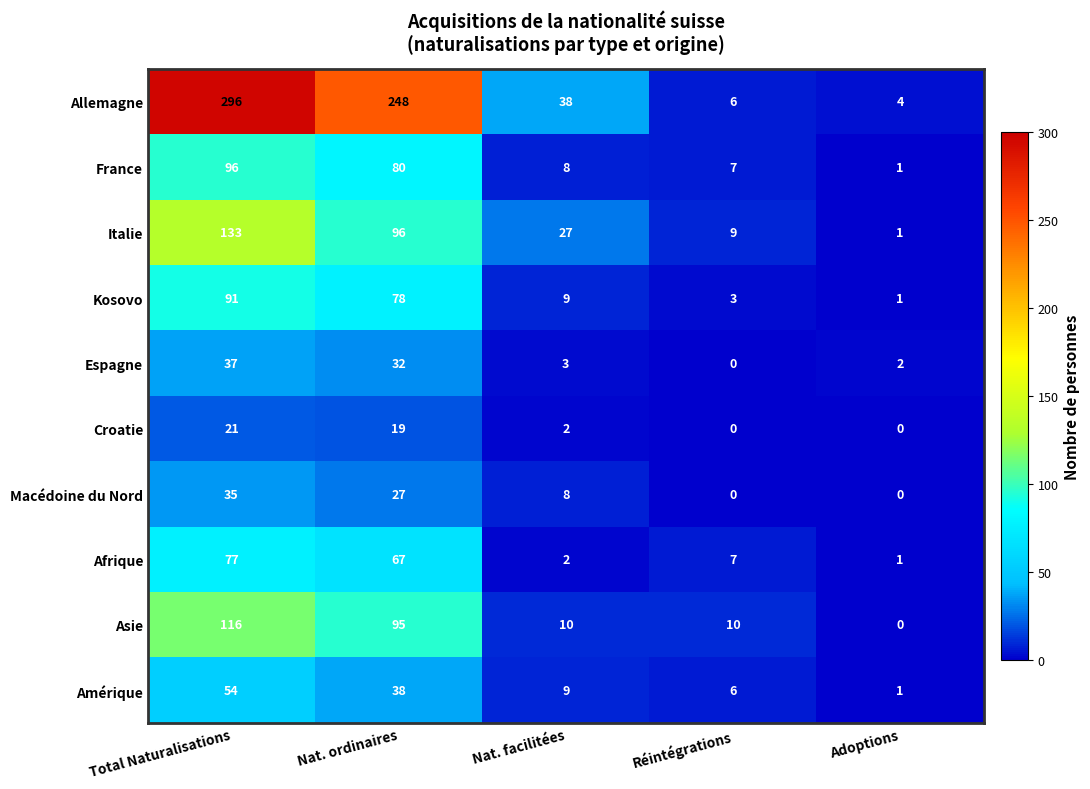

Is it true that Amérique equals 54 at Total Naturalisations?

True